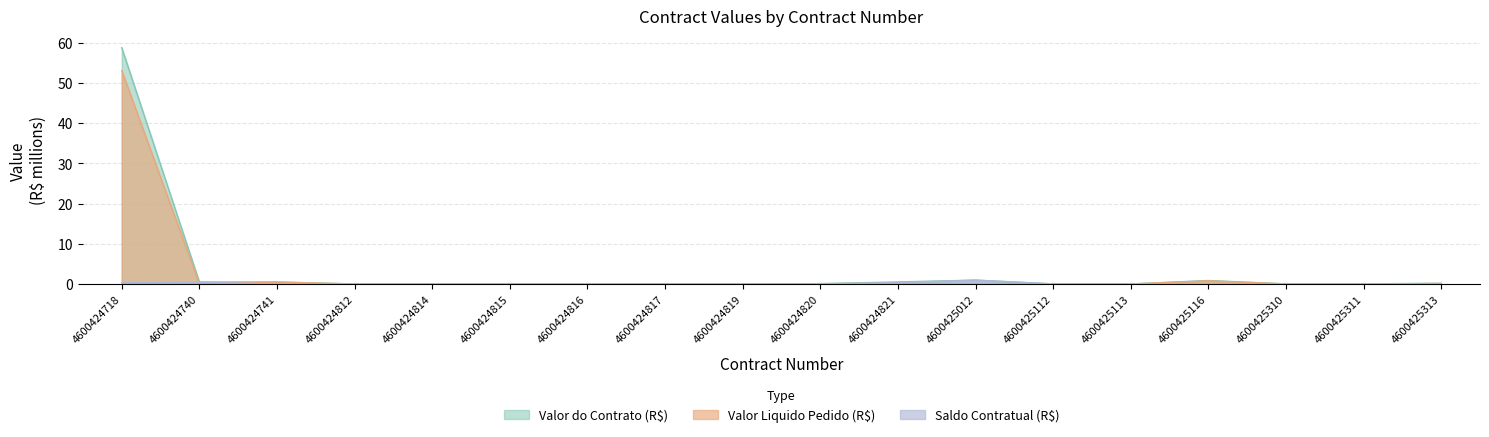

Reading left to right, extract all data points from this chart.

Valor do Contrato (R$): 4600424718=58.7	4600424740=0.5	4600424741=0.5	4600424812=0.0	4600424814=0.0	4600424815=0.0	4600424816=0.0	4600424817=0.0	4600424819=0.0	4600424820=0.1	4600424821=0.5	4600425012=1.0	4600425112=0.0	4600425113=0.0	4600425116=0.9	4600425310=0.0	4600425311=0.0	4600425313=0.2
Valor Liquido Pedido (R$): 4600424718=53.0	4600424740=0.1	4600424741=0.5	4600424812=0.0	4600424814=0.0	4600424815=0.0	4600424816=0.0	4600424817=0.0	4600424819=0.0	4600424820=0.1	4600424821=0.2	4600425012=0.0	4600425112=0.0	4600425113=0.0	4600425116=0.8	4600425310=0.0	4600425311=0.0	4600425313=0.1
Saldo Contratual (R$): 4600424718=0.3	4600424740=0.4	4600424741=0.0	4600424812=0.0	4600424814=0.0	4600424815=0.0	4600424816=0.0	4600424817=0.0	4600424819=0.0	4600424820=0.0	4600424821=0.3	4600425012=1.0	4600425112=0.0	4600425113=0.0	4600425116=0.0	4600425310=0.0	4600425311=0.0	4600425313=0.1